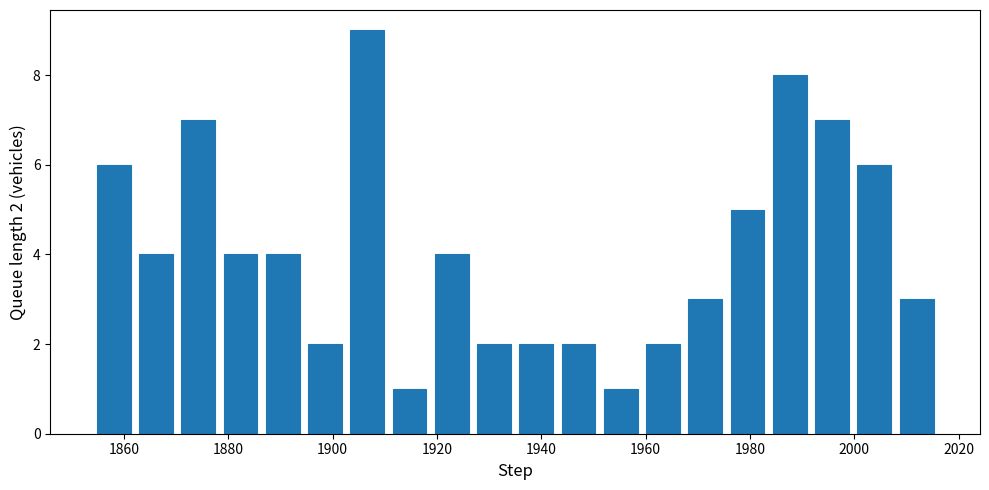

Which range on the x-axis has the tallest bar?

1902 to 1910